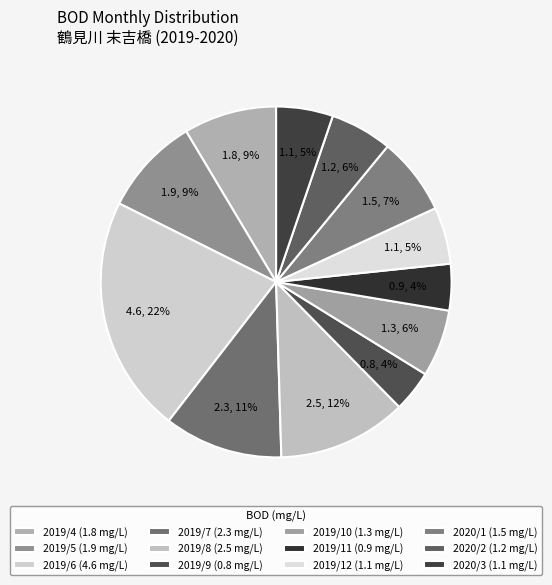

Is 2019/12 the majority of the pie?

No